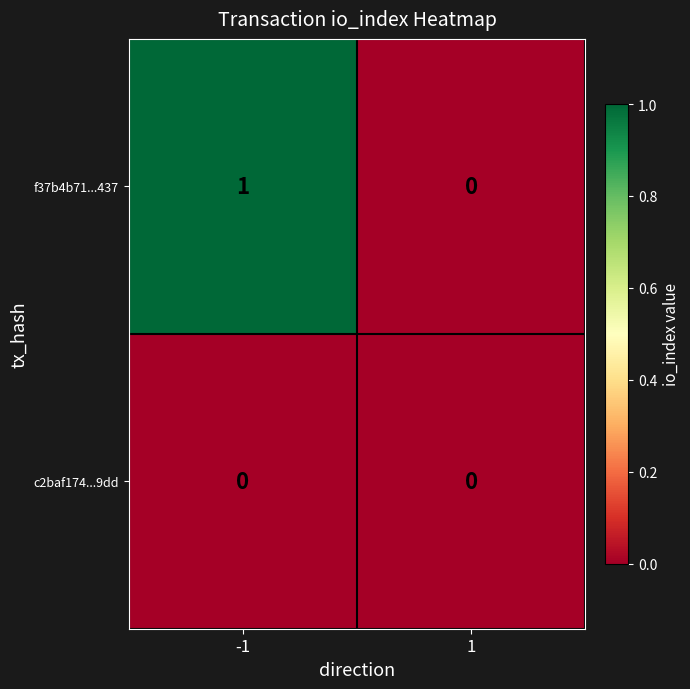

Rank the series by their average value, from lowest to highest.

c2baf174...9dd, f37b4b71...437